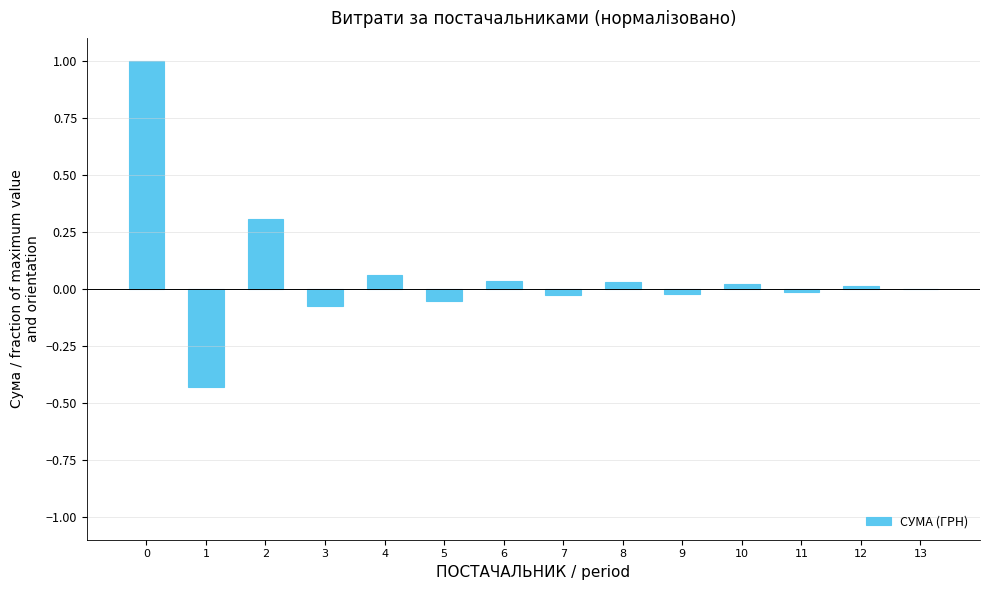

Is it true that the value at 2 is 0.5?

False